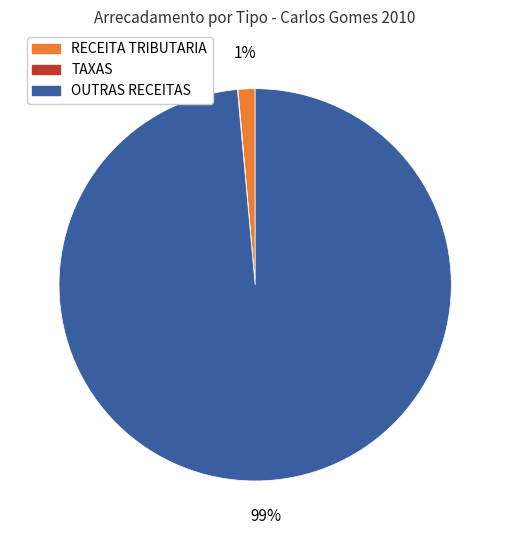

To the nearest percent, what is the average slice percentage?

33%